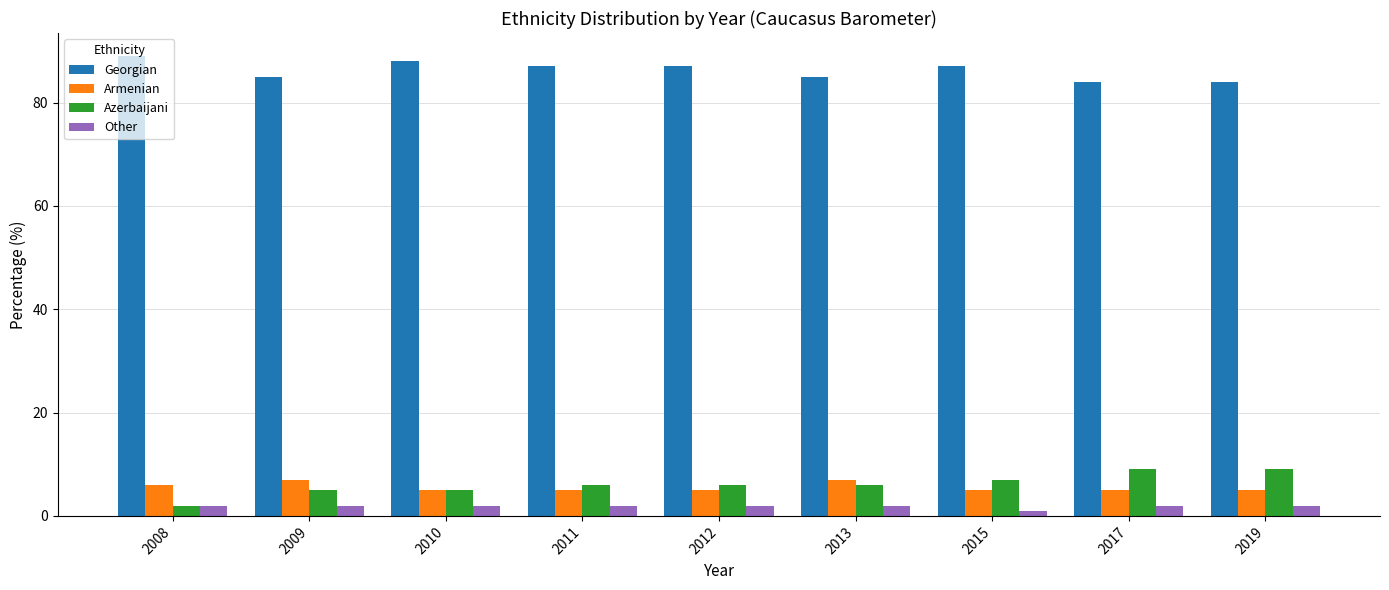

The Azerbaijani series shows 9 at 2019. True or false?

True